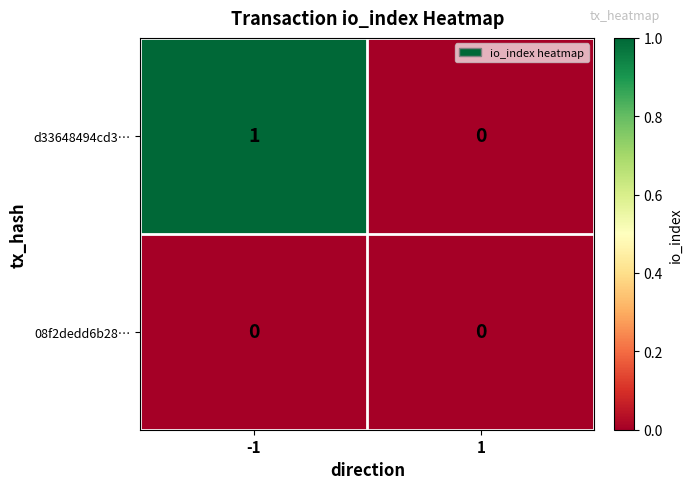

True or false: 08f2dedd6b28… has a value of 0 at 1.

True